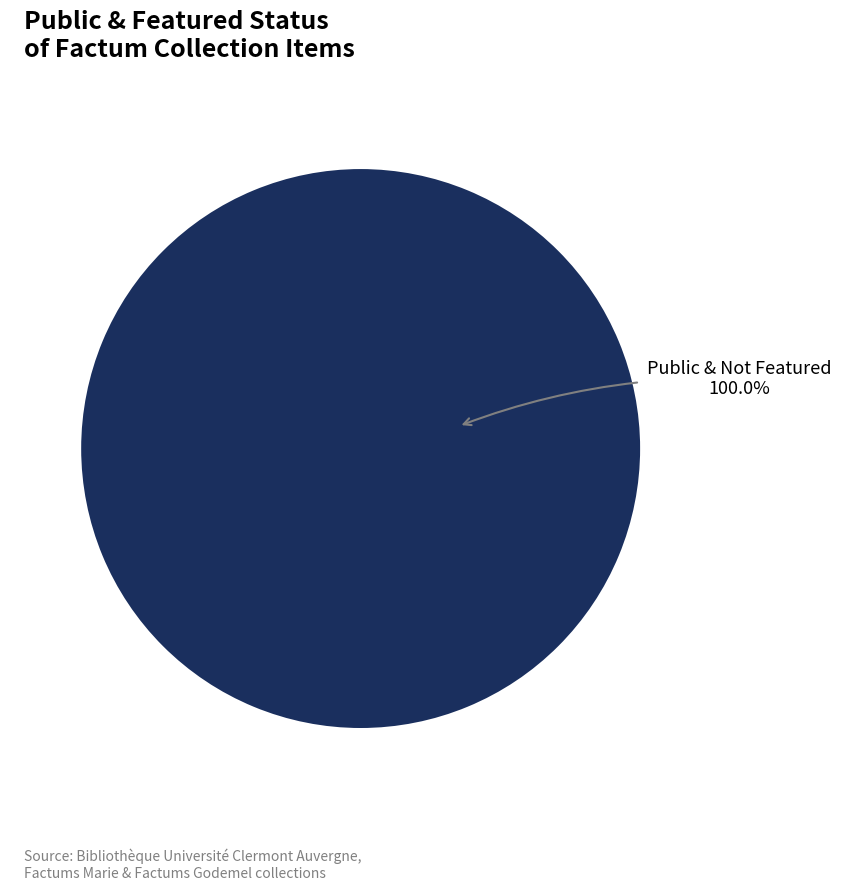

How many slices are in this pie chart?

1